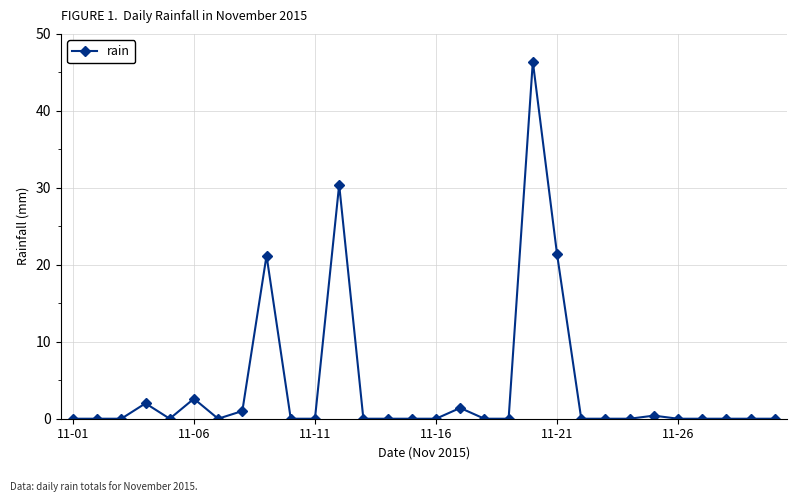

How many lines are shown in the chart?

1